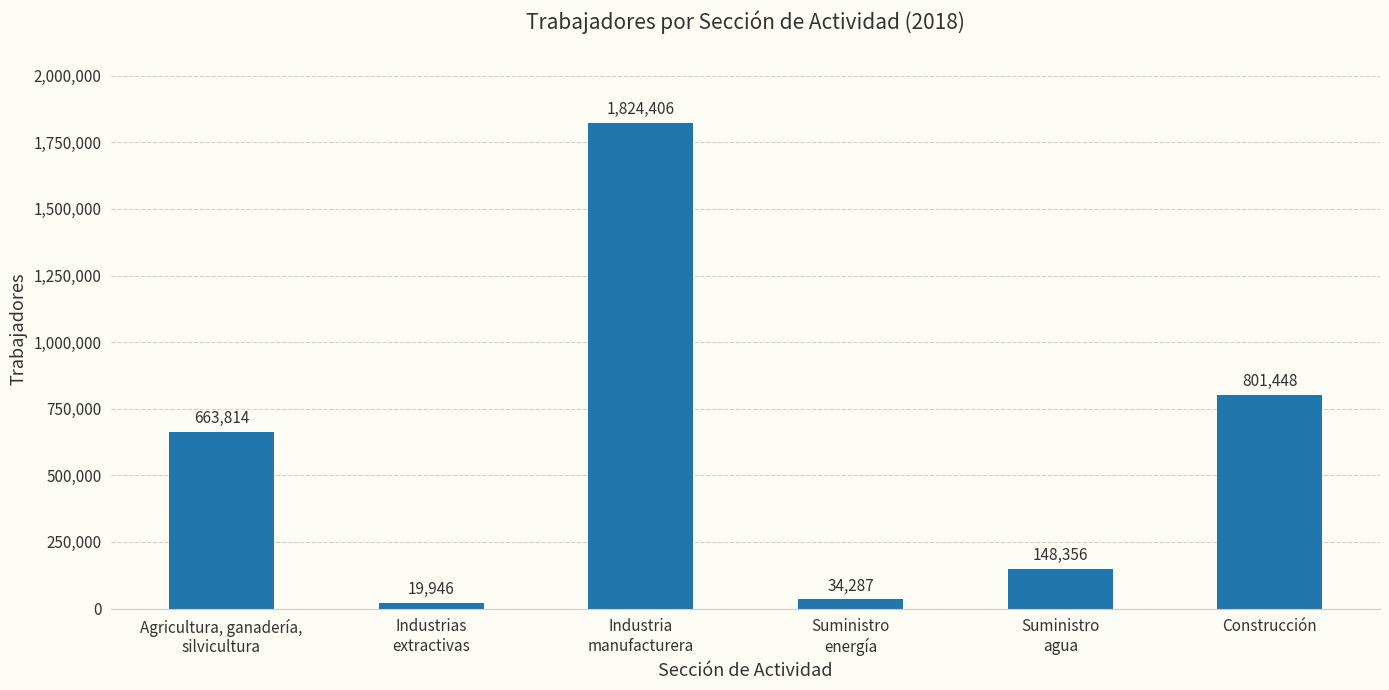

Reading right to left, extract all data points from this chart.

801448	148356	34287	1824406	19946	663814